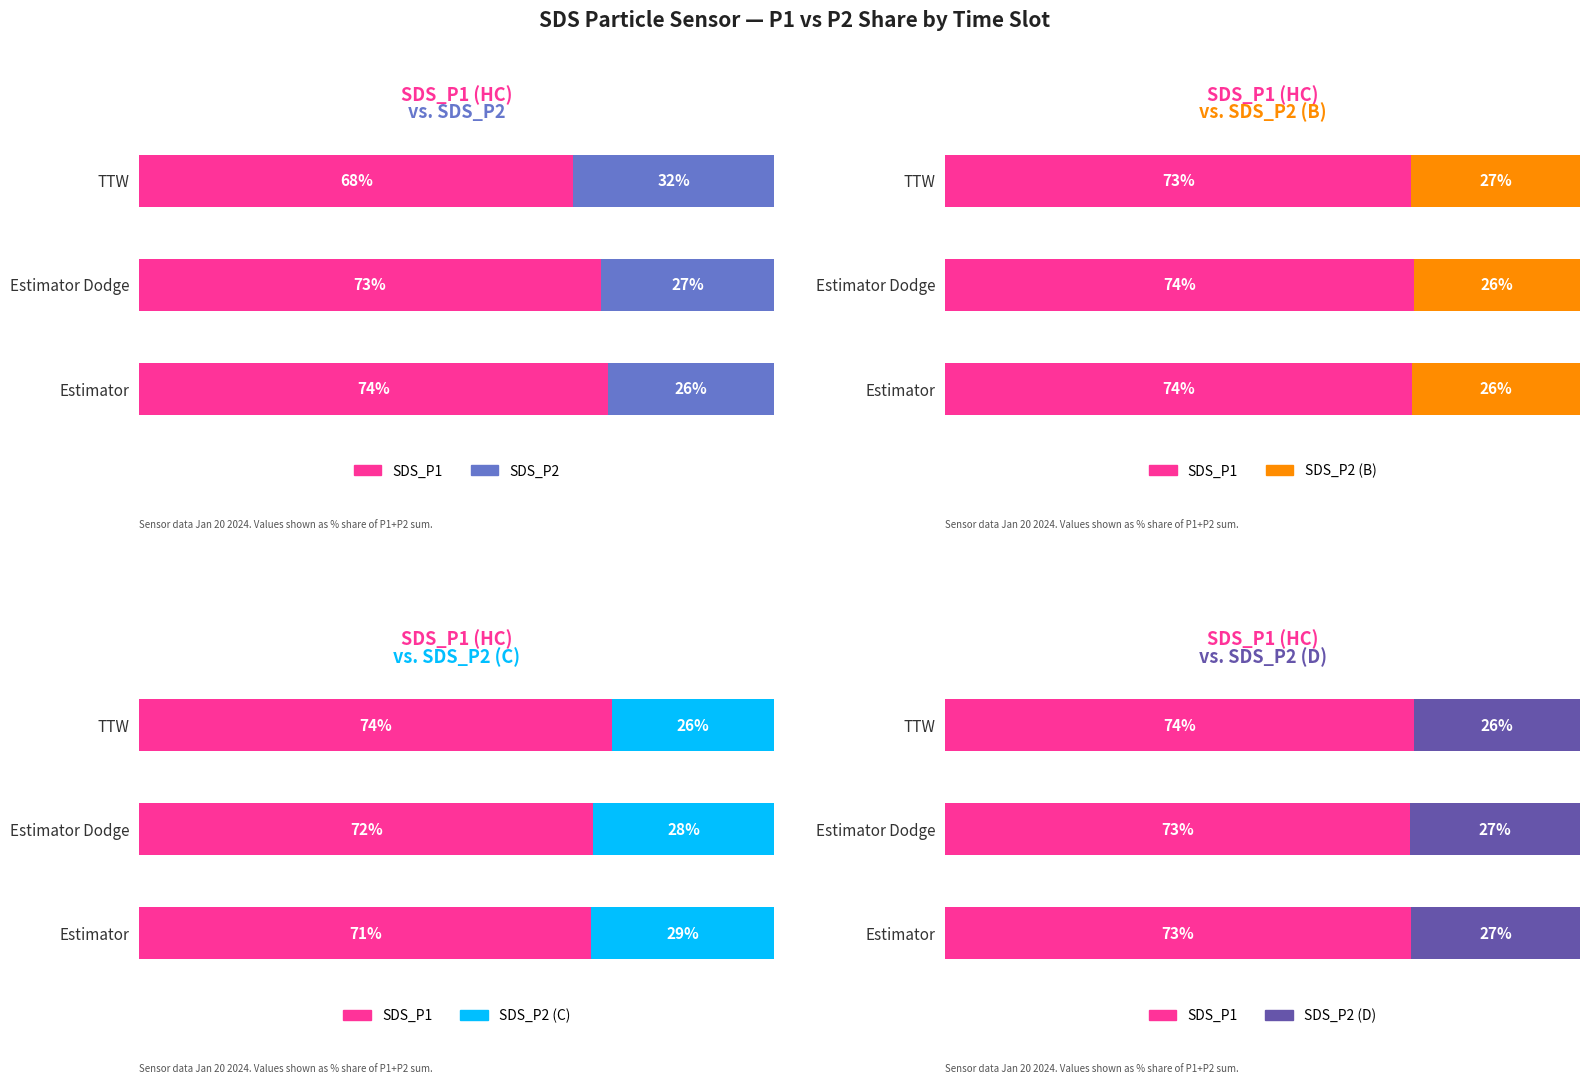

Is it true that SDS_P2 (D) equals 42.6 at Estimator Dodge?

False